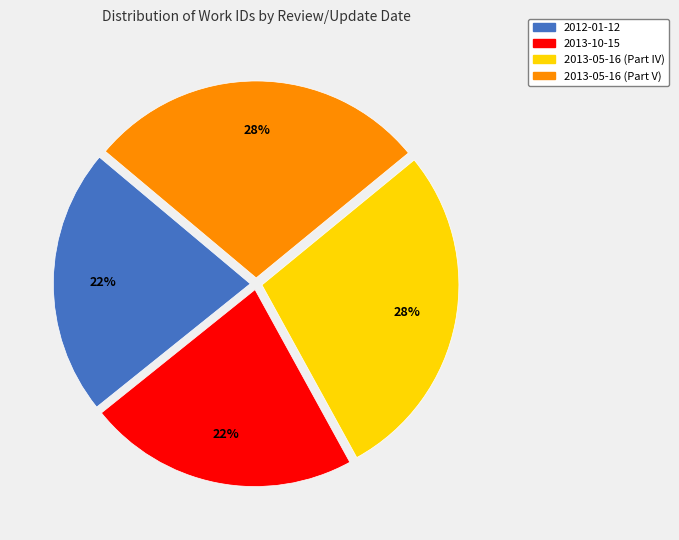

Approximately how many times larger is the value at 2013-05-16 (Part V) compared to 2013-05-16 (Part IV)?

1.0